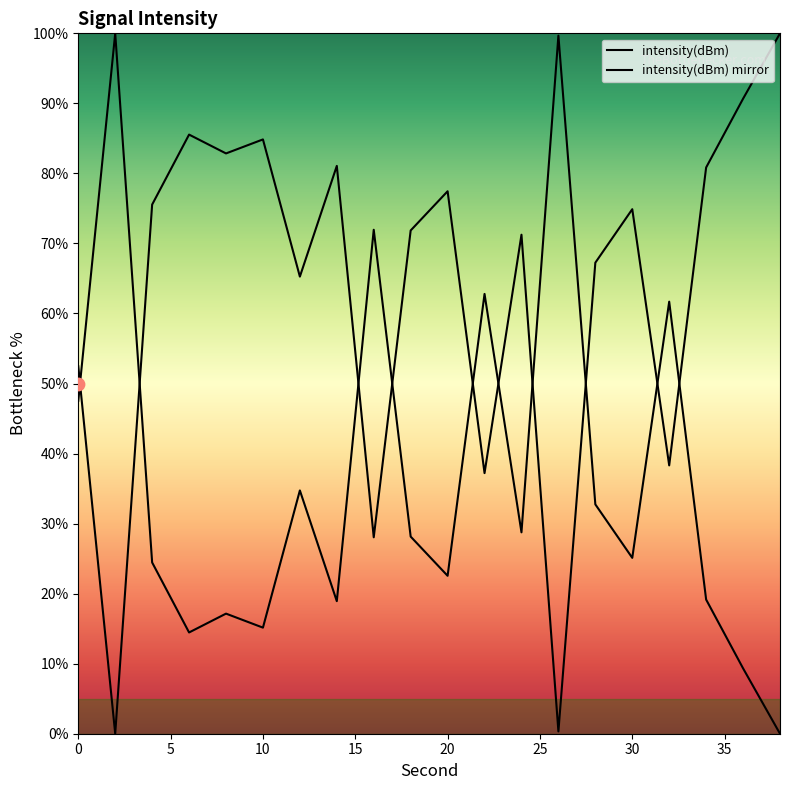

Which has a higher value, 30 or 36?

36